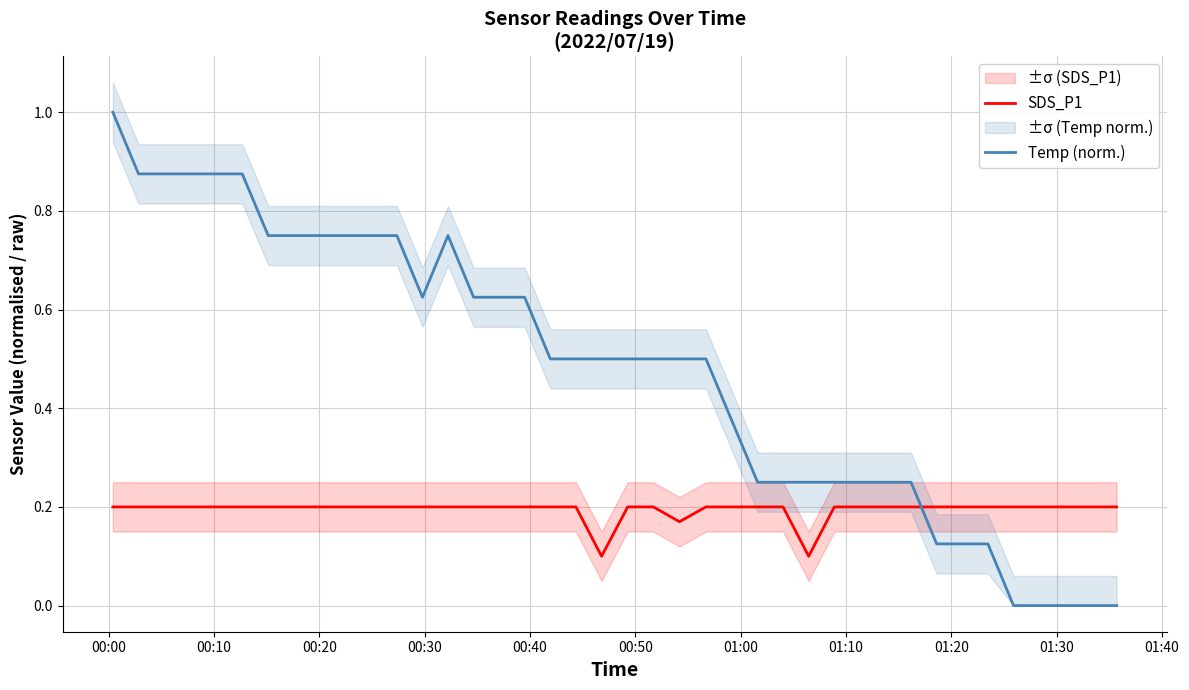

After their last crossing, which series has the higher values: SDS_P1 or Temp (norm.)?

SDS_P1